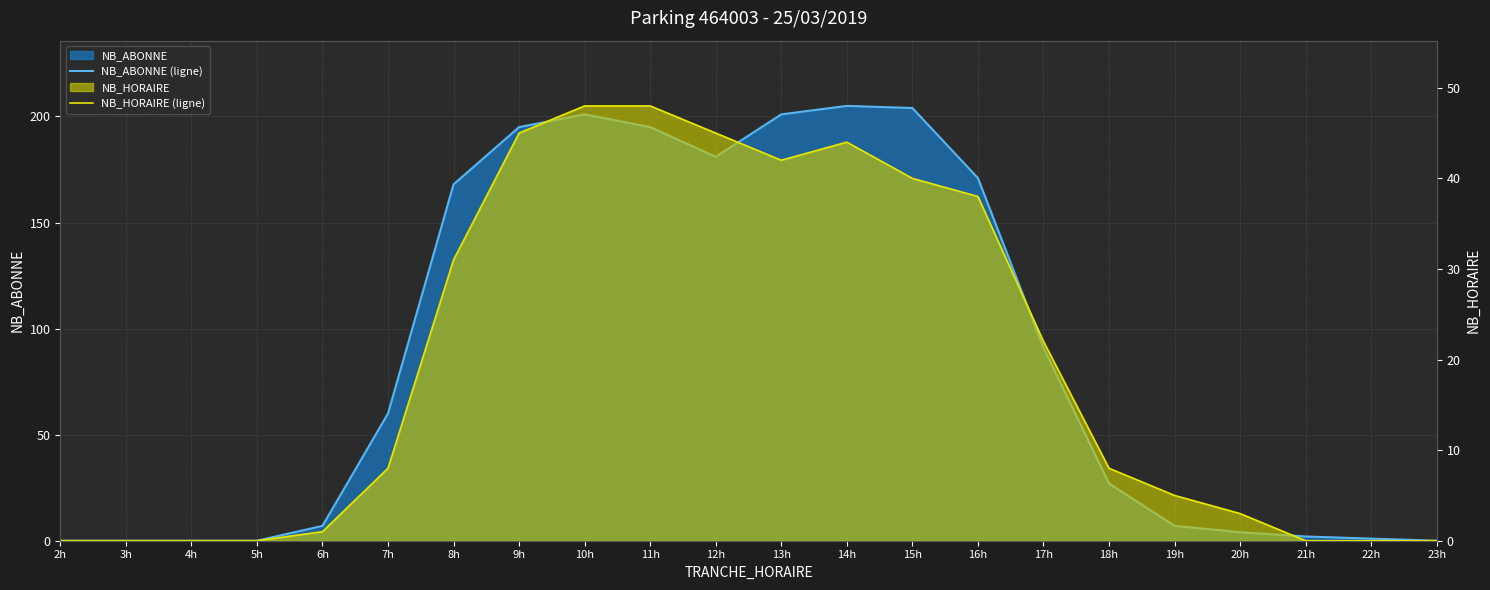

What is the label of the 4th point from the right?

20h